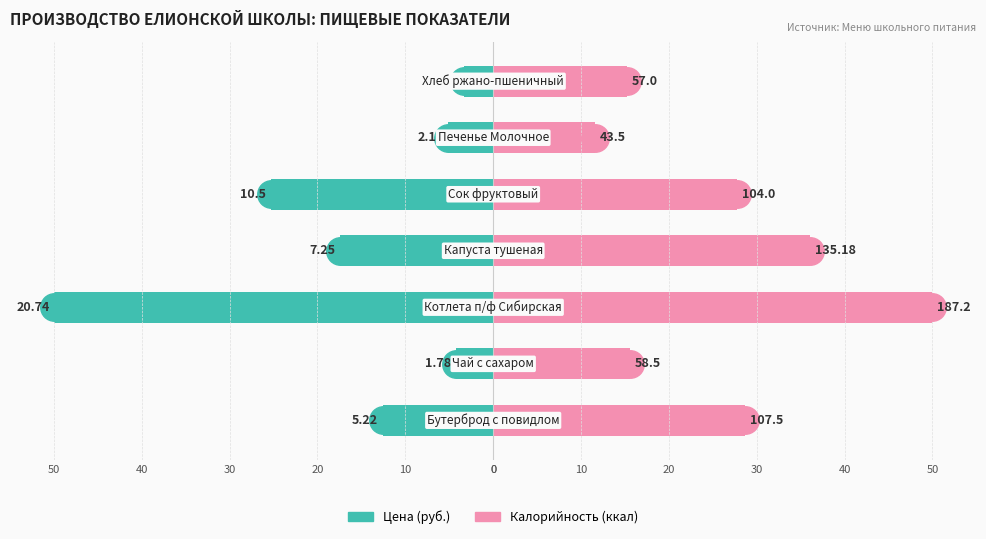

Reading right to left, extract all data points from this chart.

Цена (руб.): 0=-3.3	50=-5.1	40=-25.3	30=-17.5	20=-50.0	10=-4.3	0=-12.6
Калорийность (ккал): 0=15.2	50=11.6	40=27.8	30=36.1	20=50.0	10=15.6	0=28.7